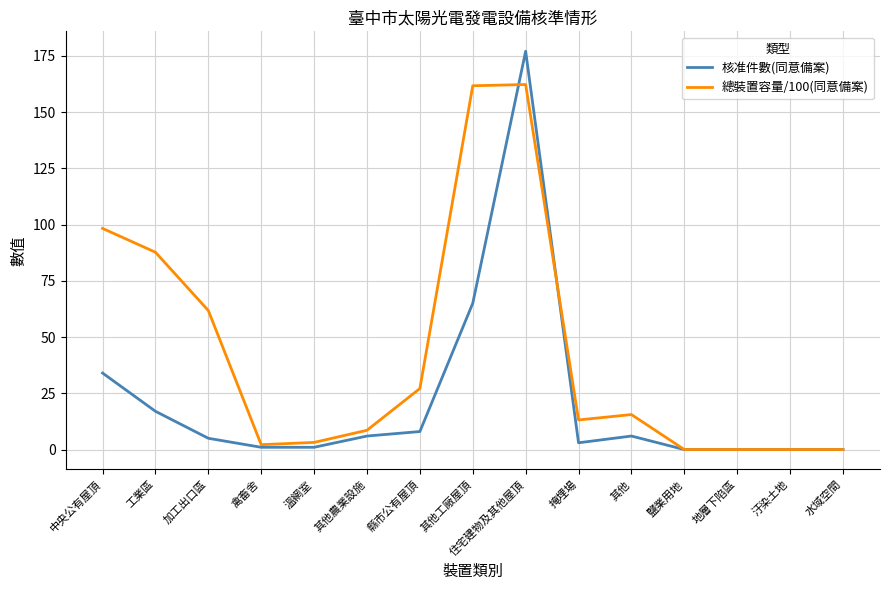

The 核准件數(同意備案) series shows 0.0 at 地層下陷區. True or false?

True